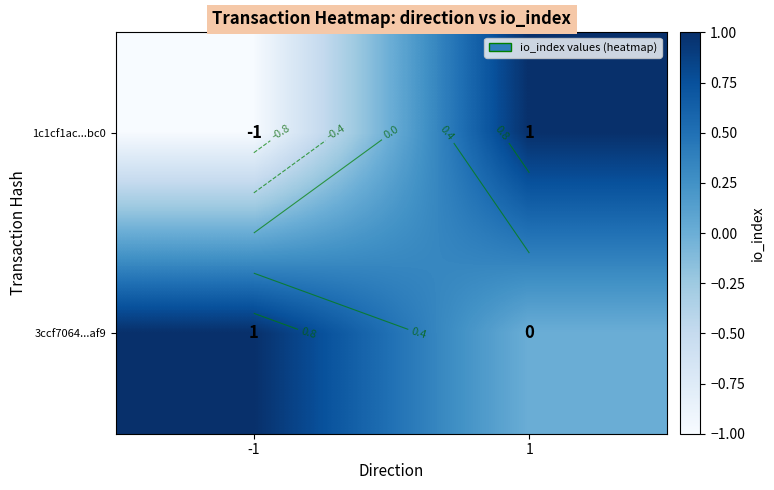

Between 1 and -1, which is larger?

1